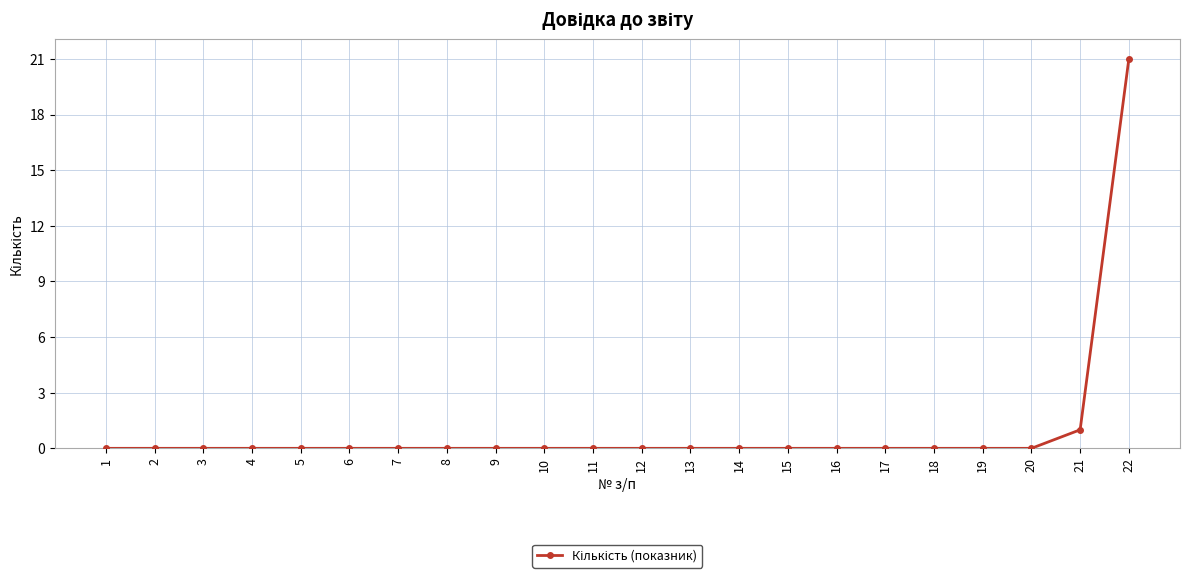

Where is the data nearest to the value 10?

21